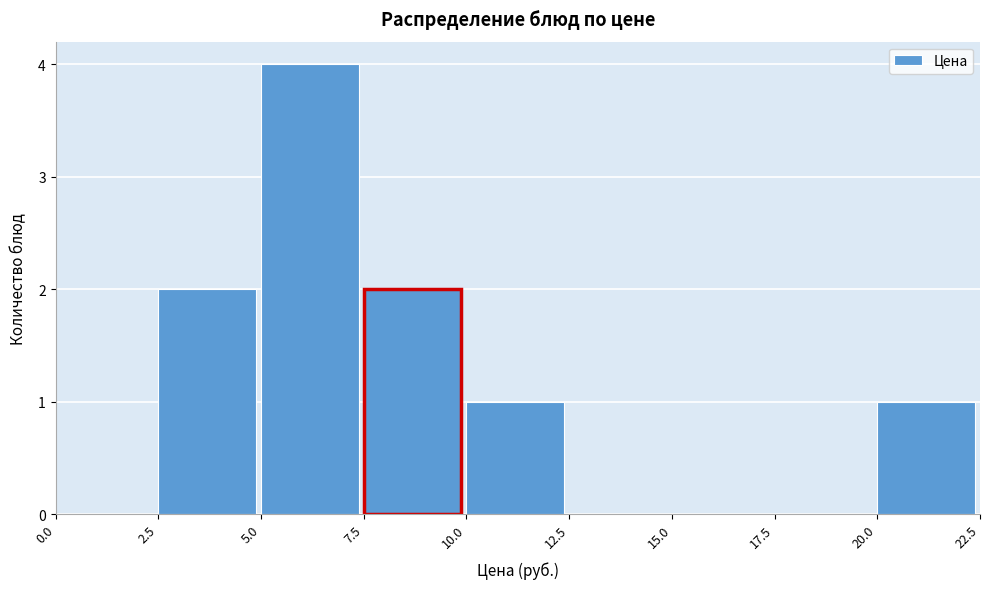

Reading left to right, transcribe this chart: for each bar, give the range it covers on the x-axis and its height. The values are not printed on the chart, so give them approximately, as read against the axis.

0.0 to 2.5: 0
2.5 to 5.0: 2
5.0 to 7.5: 4
7.5 to 10.0: 2
10.0 to 12.5: 1
12.5 to 15.0: 0
15.0 to 17.5: 0
17.5 to 20.0: 0
20.0 to 22.5: 1